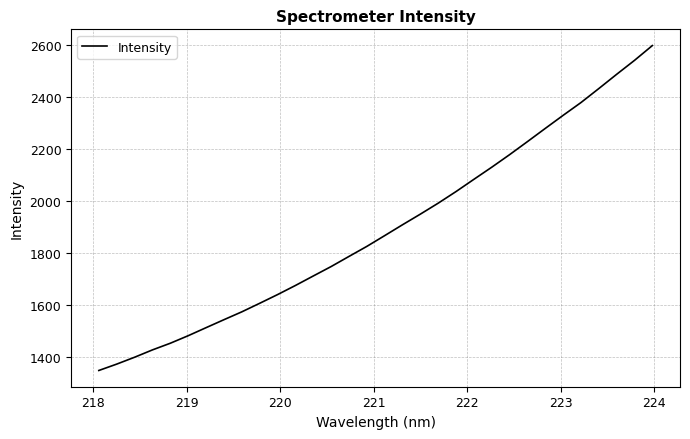

What is the minimum value shown in the chart?

1349.7